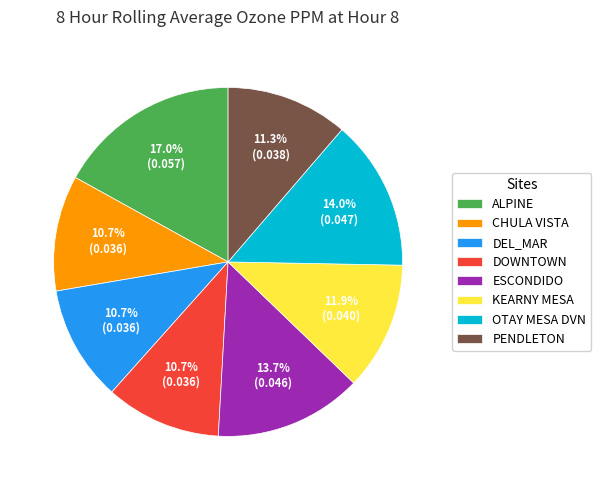

Is there a majority slice in this chart?

No